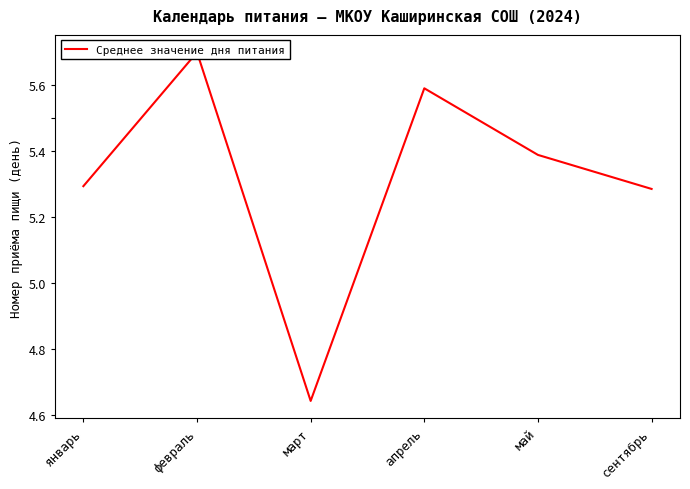

Reading left to right, list all the values displayed in this chart.

январь=5.3	февраль=5.7	март=4.6	апрель=5.6	май=5.4	сентябрь=5.3